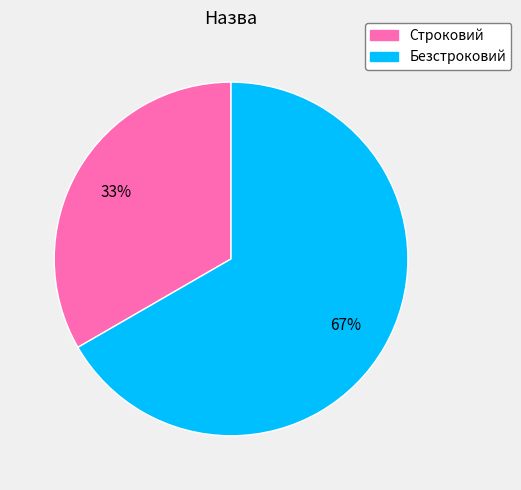

True or false: Безстроковий accounts for 67% of the total.

True